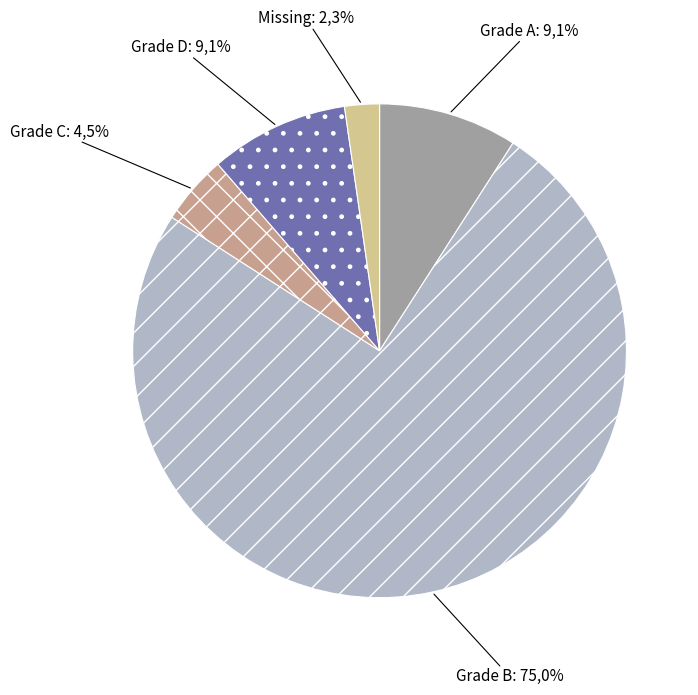

Is it true that Grade A is 9% of the pie?

True